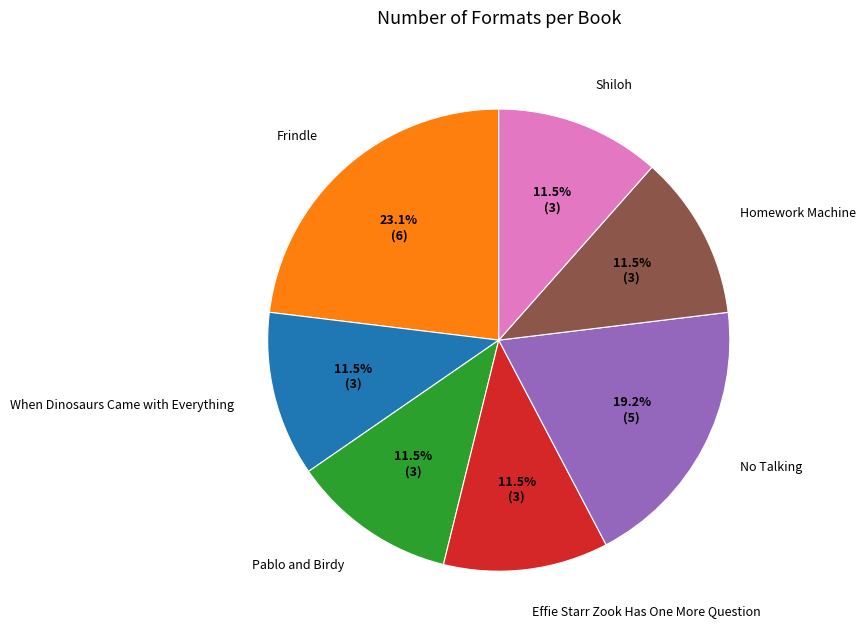

What percentage is NOT represented by No Talking?

80.8%